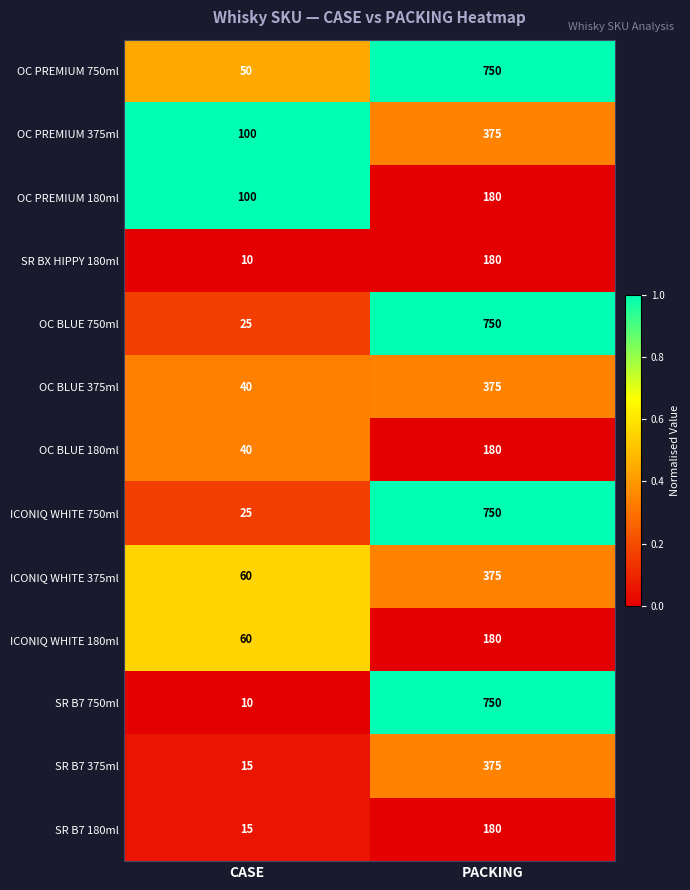

What is the average value of the SR BX HIPPY 180ml series?

95